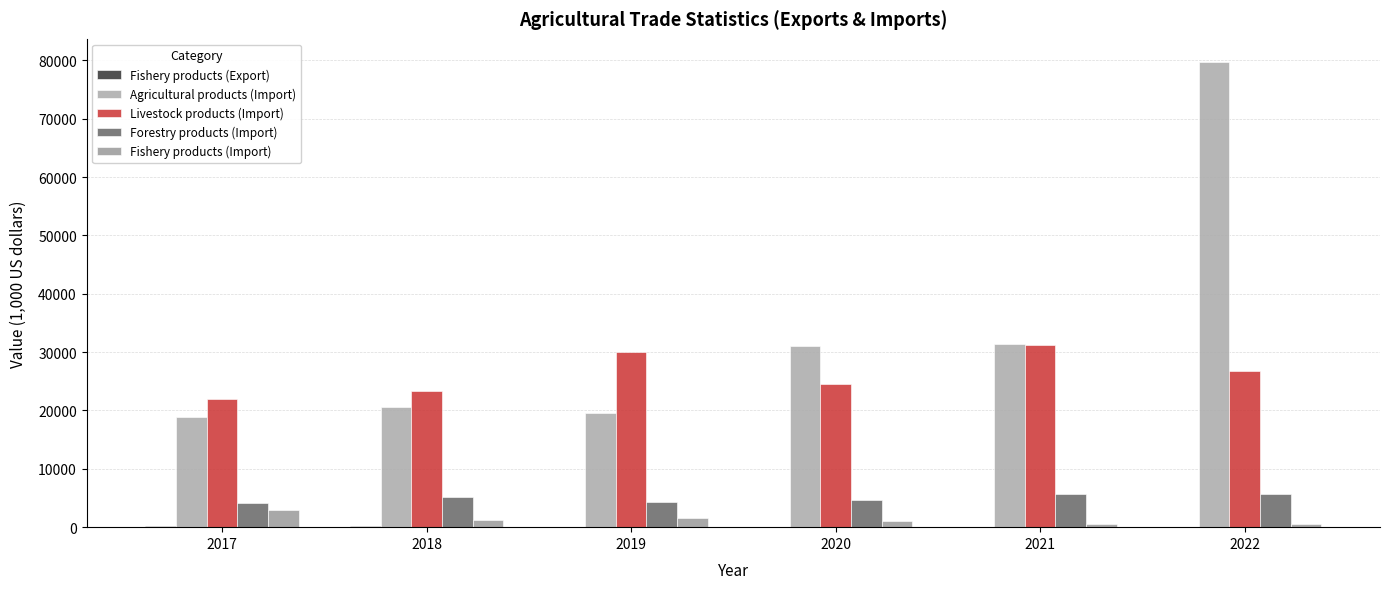

Which category has the highest value in the Forestry products (Import) series?

2022